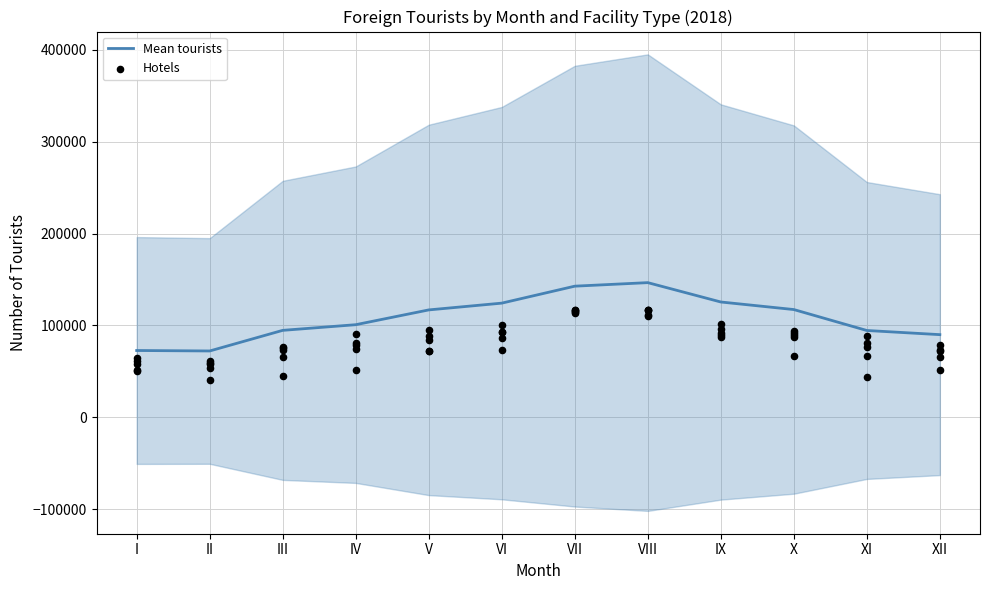

What are all the series names shown in the legend?

Mean tourists, Hotels